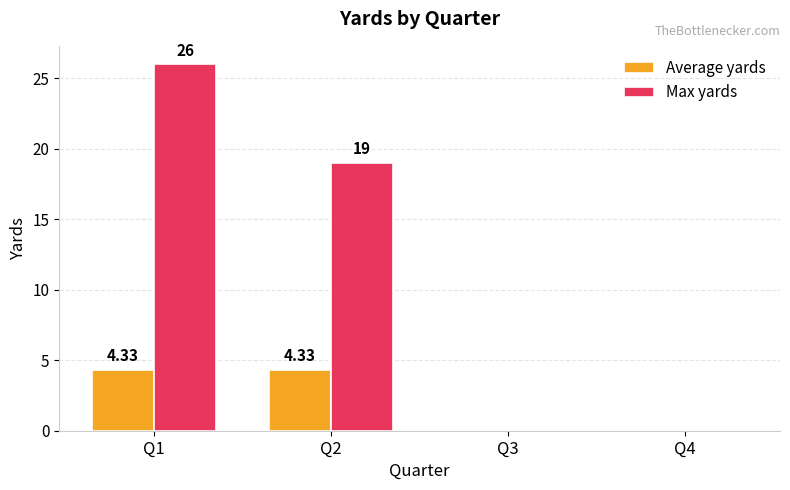

What is the sum of all Max yards values?

45.0